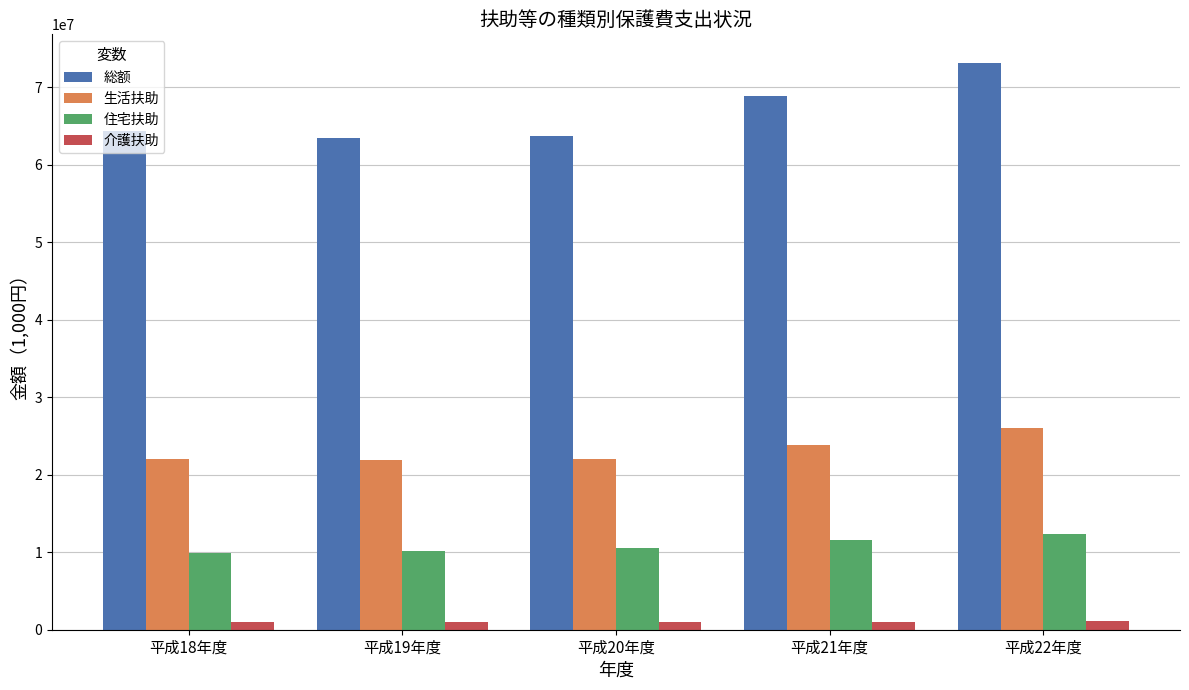

What is the difference between the highest and lowest values at 平成19年度?

62487793.0